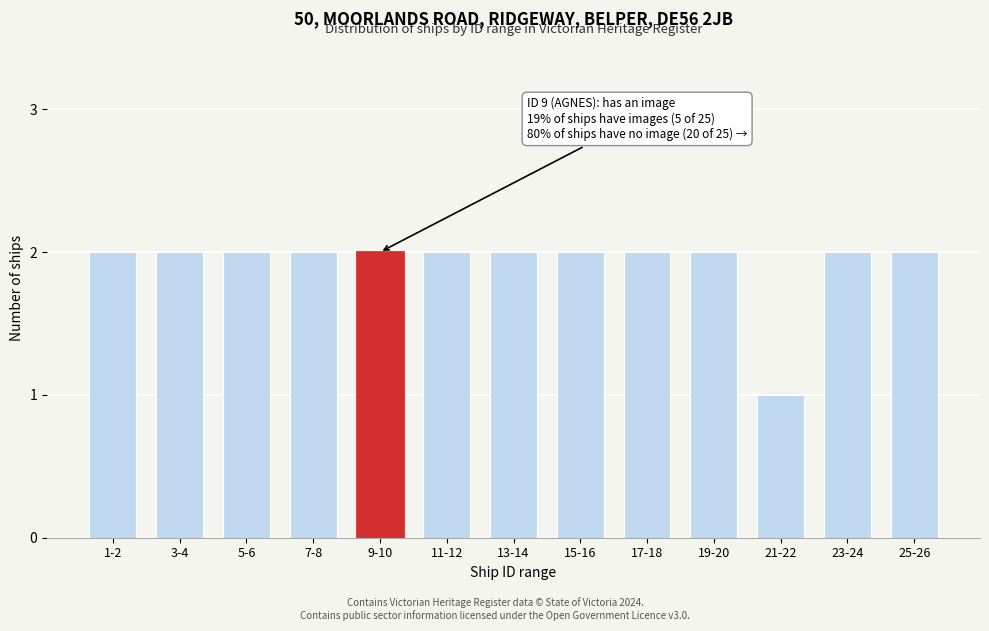

Reading left to right, transcribe all the data shown in this chart.

1-2=2	3-4=2	5-6=2	7-8=2	9-10=2	11-12=2	13-14=2	15-16=2	17-18=2	19-20=2	21-22=1	23-24=2	25-26=2